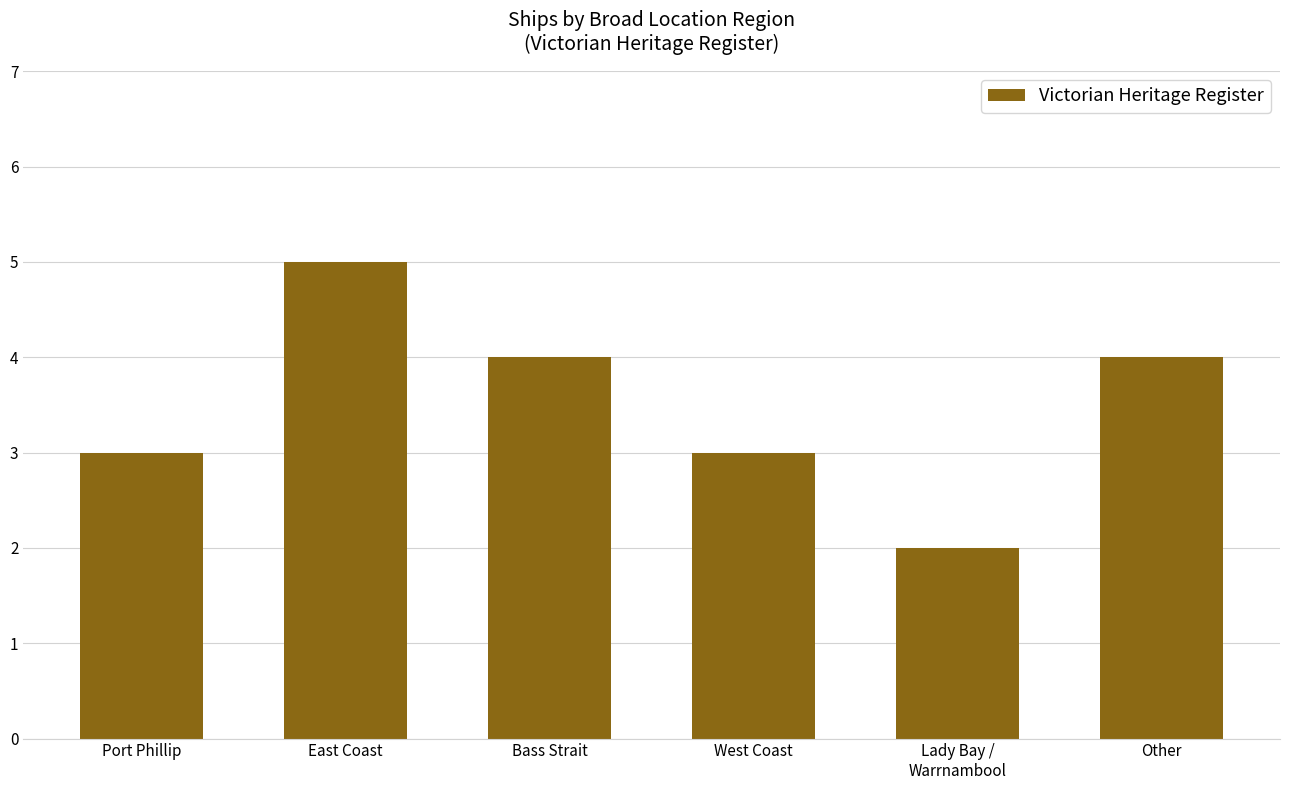

What is the greatest value displayed?

5